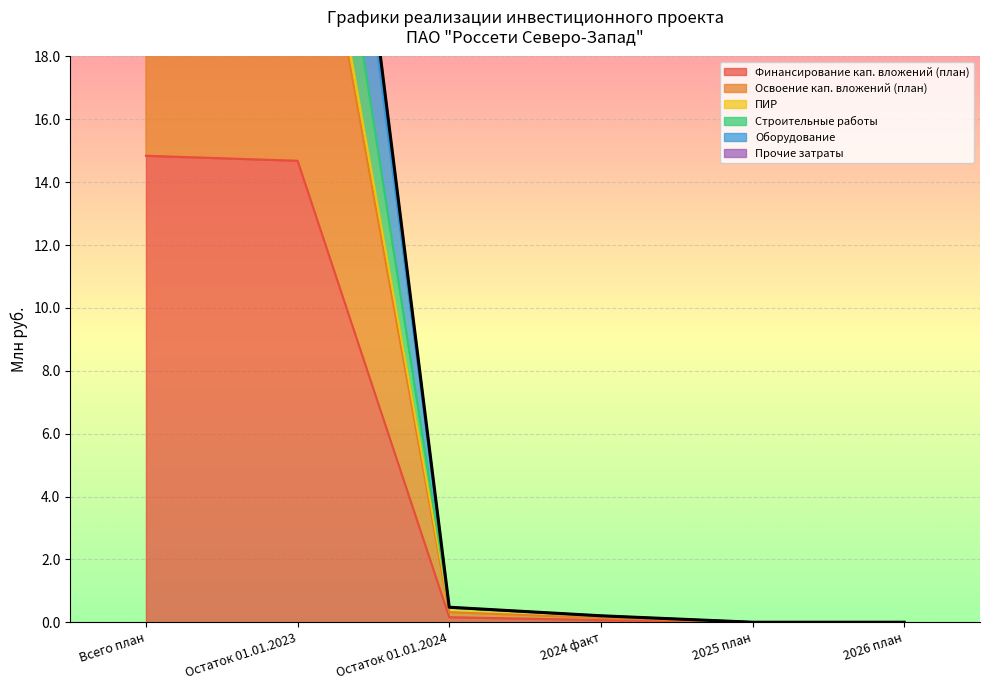

Reading right to left, transcribe all the data shown in this chart.

Финансирование кап. вложений (план): 0.0	0.0	0.1	0.2	14.7	14.8
Освоение кап. вложений (план): 0.0	0.0	0.2	0.5	37.7	38.2
ПИР: 0.0	0.0	0.2	0.5	27.6	28.0
Строительные работы: 0.0	0.0	0.1	0.3	26.9	27.2
Оборудование: 0.0	0.0	0.2	0.5	39.1	39.6
Прочие затраты: 0.0	0.0	0.2	0.5	39.1	39.6